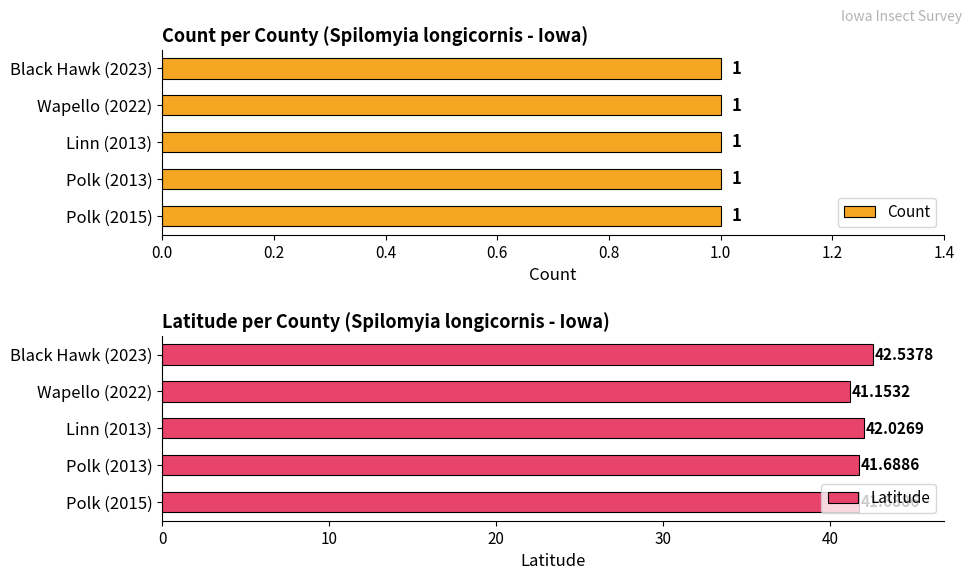

What is the difference between the second highest and second lowest values in the Latitude series?

0.3